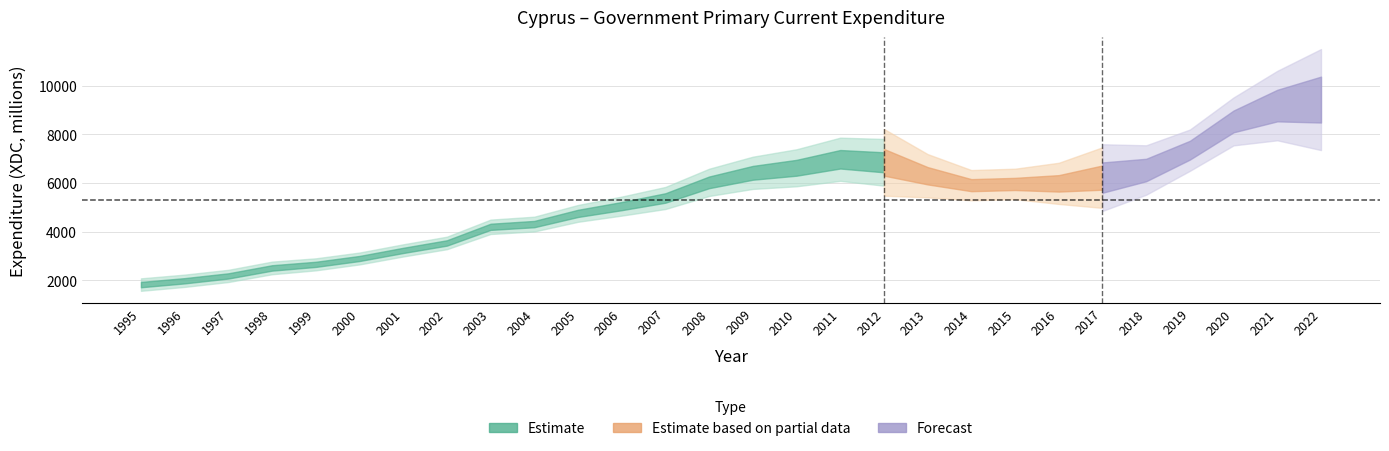

Is it true that the value at 2015 is 5959.7?

True